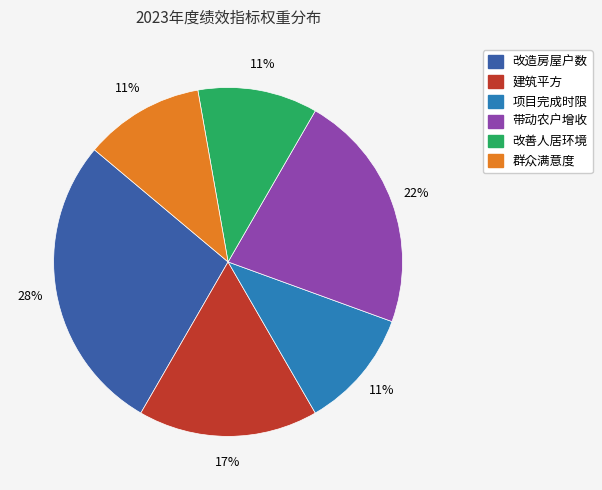

The 带动农户增收 slice represents 22% of the pie. True or false?

True